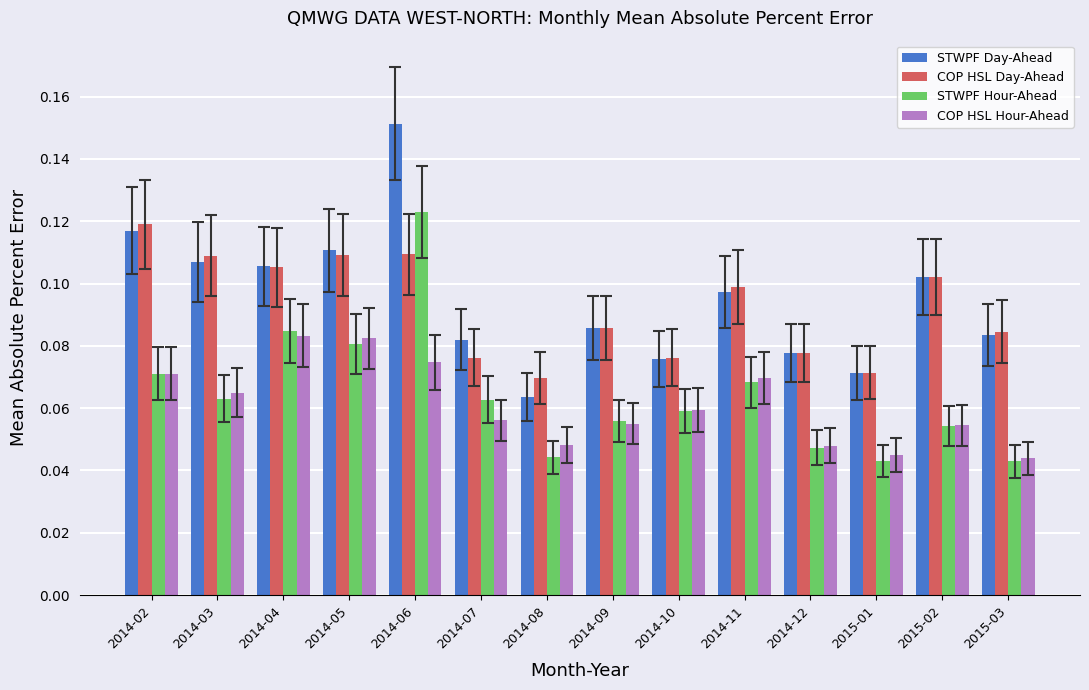

At which label does STWPF Day-Ahead reach its peak?

2014-06